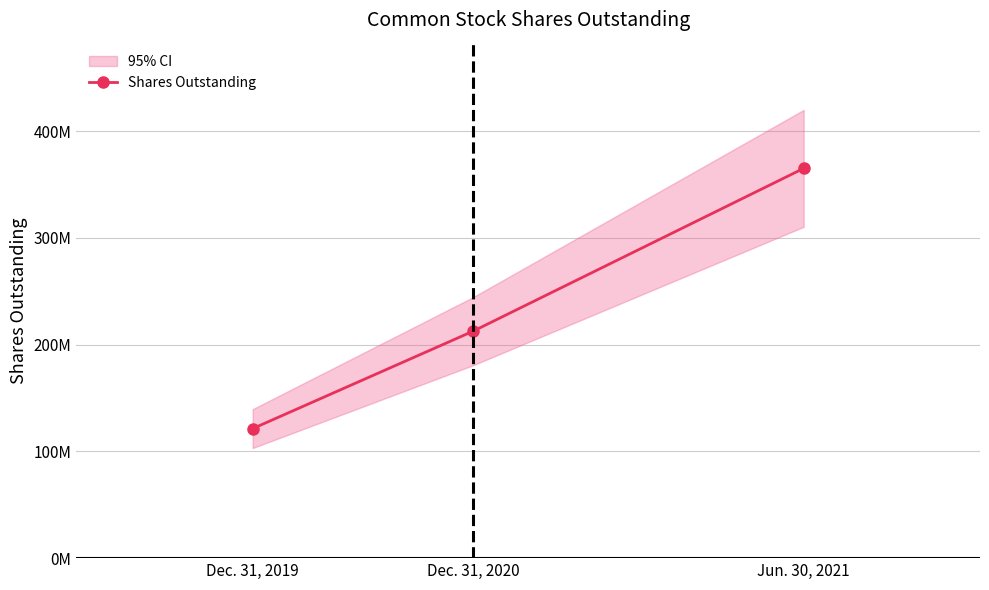

What is the sum of the values at Jun. 30, 2021 and Dec. 31, 2020?

577774515